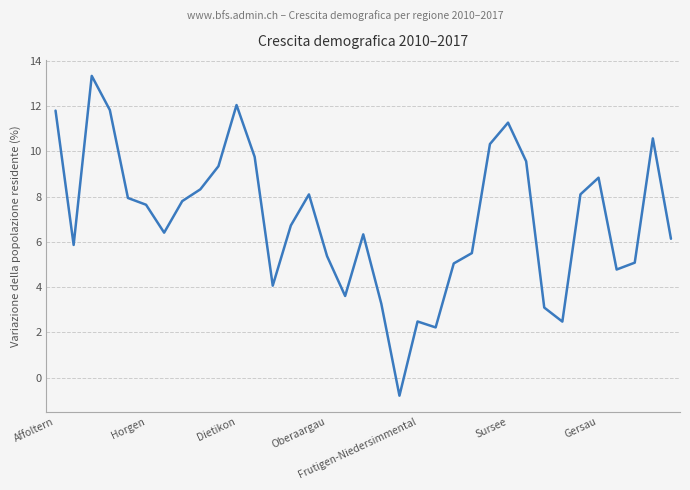

What is the minimum value shown in the chart?

-0.8